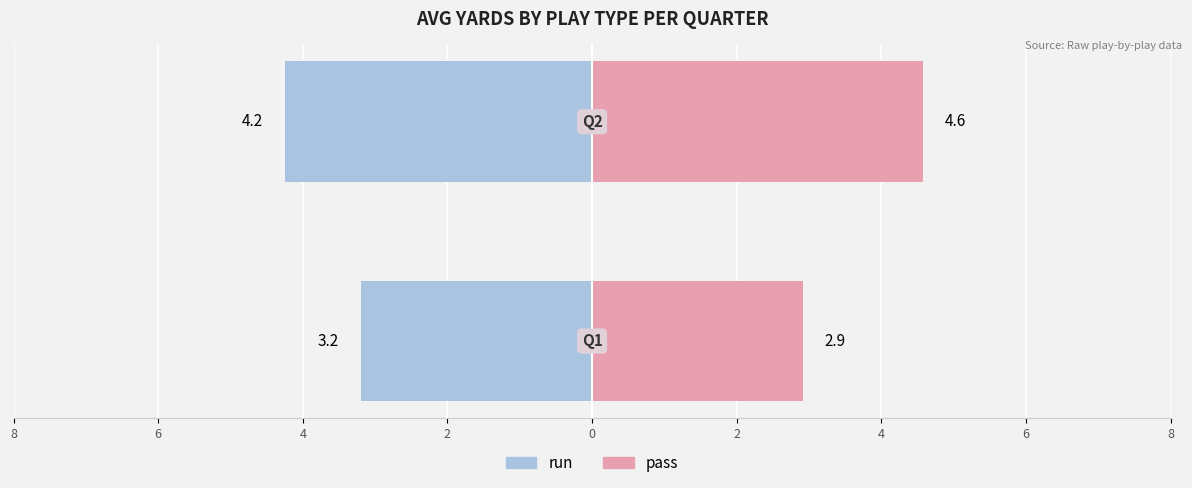

What is the greatest value displayed?

4.6